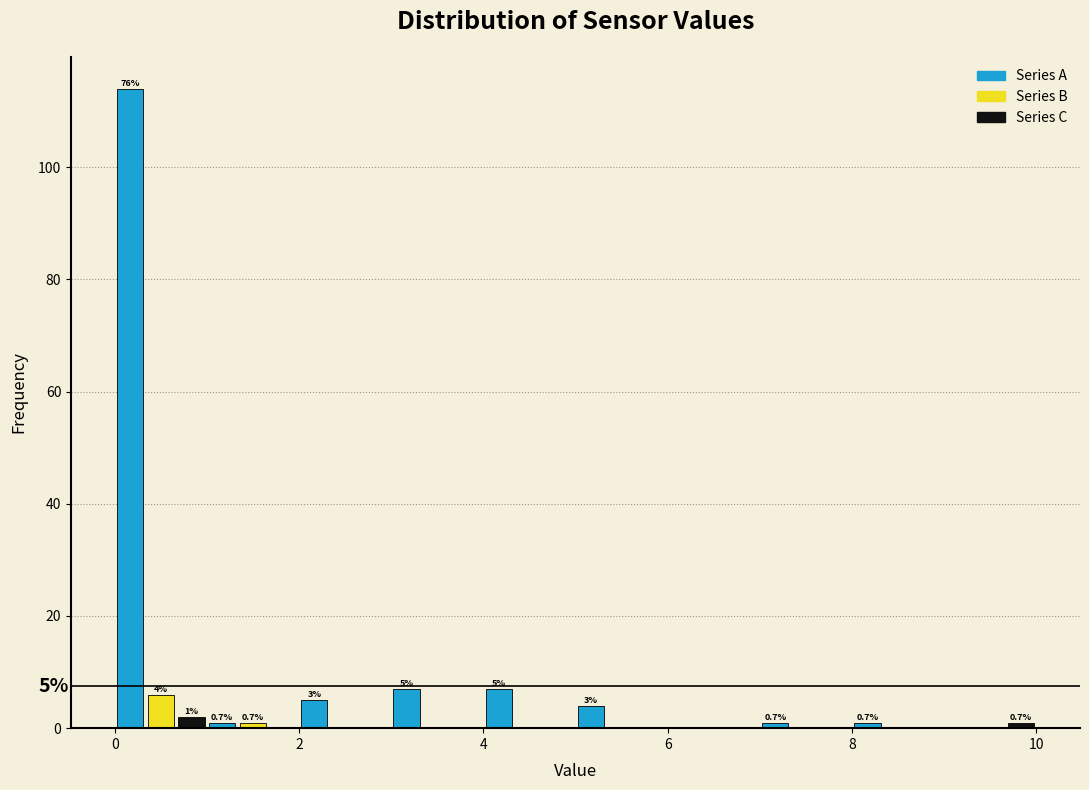

Around what value on the x-axis is the tallest bar? Give the approximate position of its centre, as read against the axis.

0.2